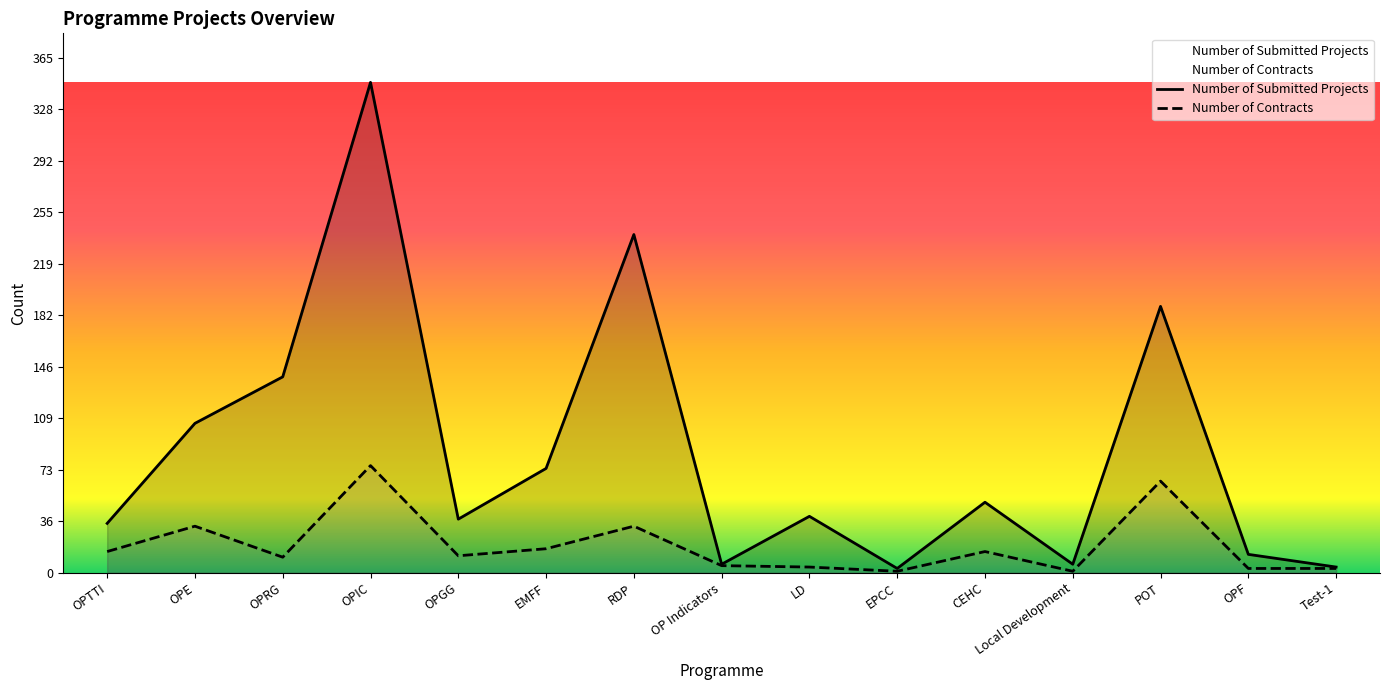

At which category does Number of Contracts reach its first local peak?

OPE